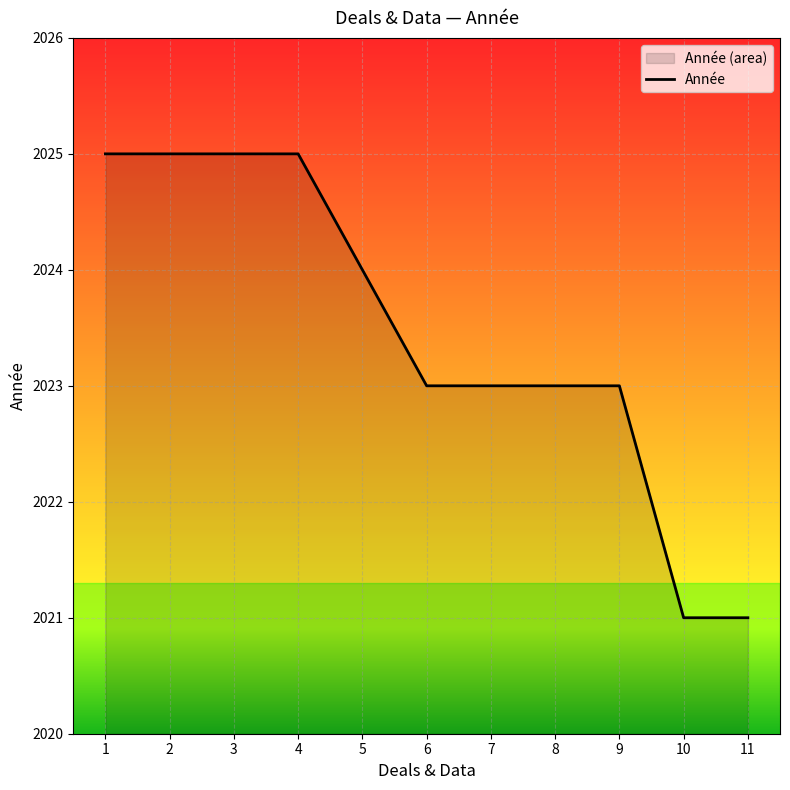

Reading left to right, transcribe all the data shown in this chart.

1=2025	2=2025	3=2025	4=2025	5=2024	6=2023	7=2023	8=2023	9=2023	10=2021	11=2021